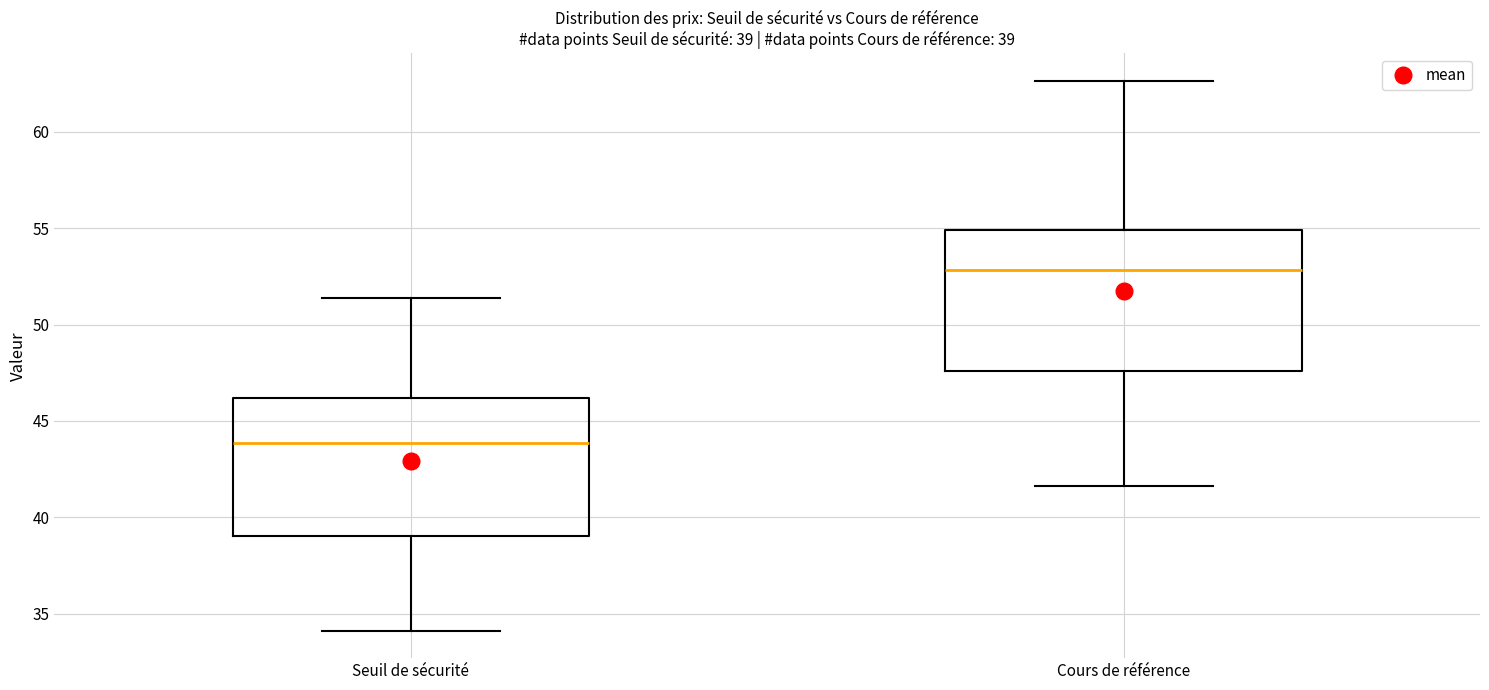

Which box has the highest median line?

Cours de référence